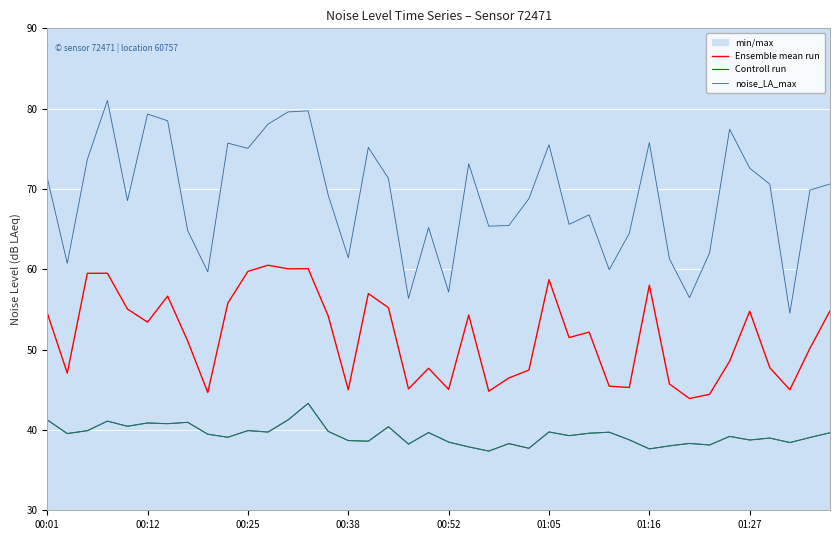

True or false: noise_LA_max has more than 2 points higher than both neighbors.

True